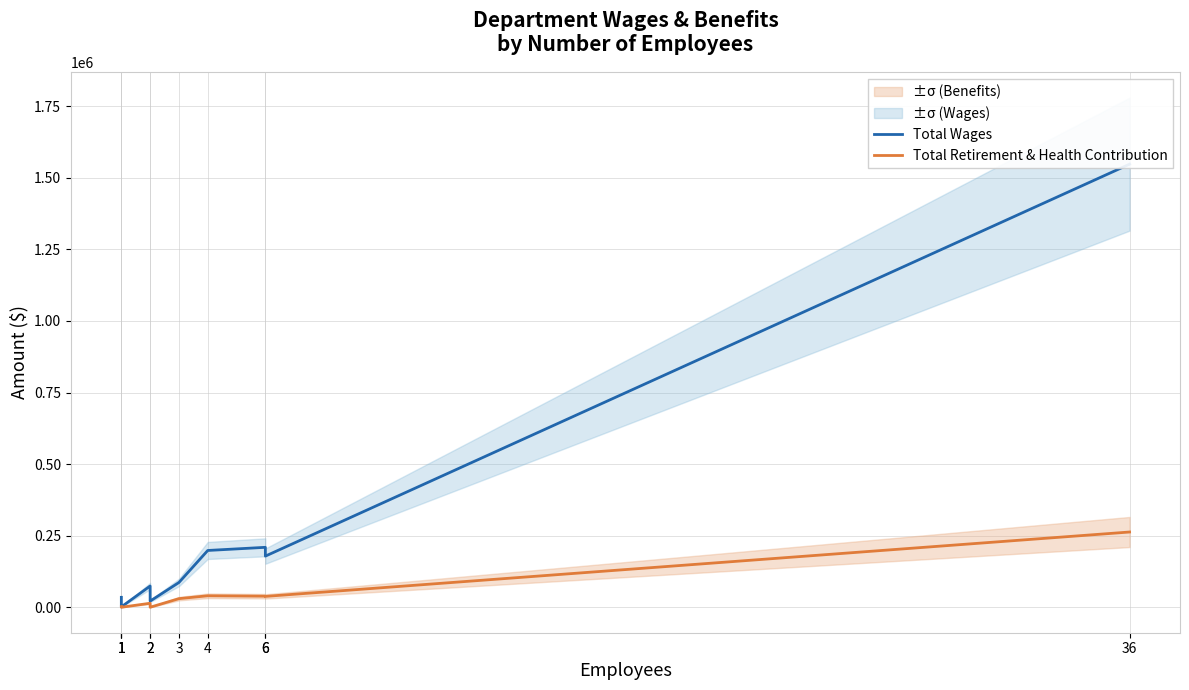

True or false: Total Wages and Total Retirement & Health Contribution intersect in this chart.

False